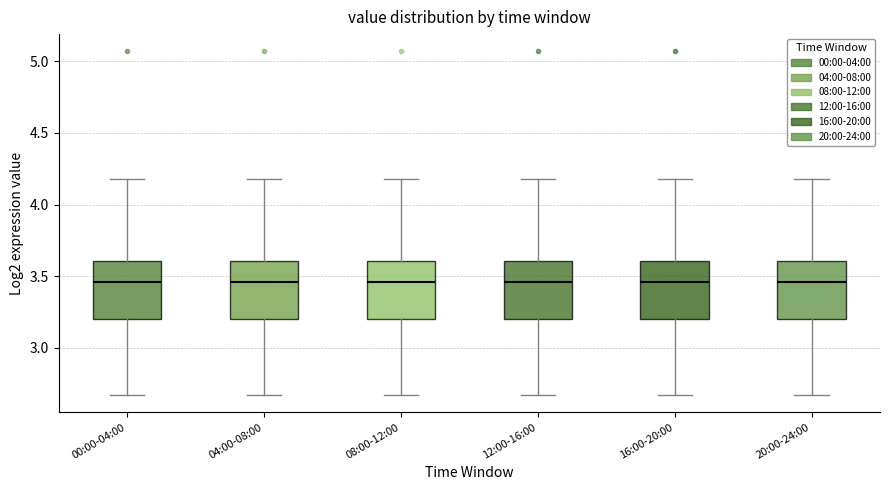

Reading left to right, transcribe this box plot: for each box, give where its median line is, the range the box spans, and where its two whiskers end, as read against the y-axis. The values are not printed on the chart, so give them approximately, as read against the axis.

00:00-04:00: median 3.45, box 3.20 to 3.60, whiskers 2.65 to 4.20
04:00-08:00: median 3.45, box 3.20 to 3.60, whiskers 2.65 to 4.20
08:00-12:00: median 3.45, box 3.20 to 3.60, whiskers 2.65 to 4.20
12:00-16:00: median 3.45, box 3.20 to 3.60, whiskers 2.65 to 4.20
16:00-20:00: median 3.45, box 3.20 to 3.60, whiskers 2.65 to 4.20
20:00-24:00: median 3.45, box 3.20 to 3.60, whiskers 2.65 to 4.20